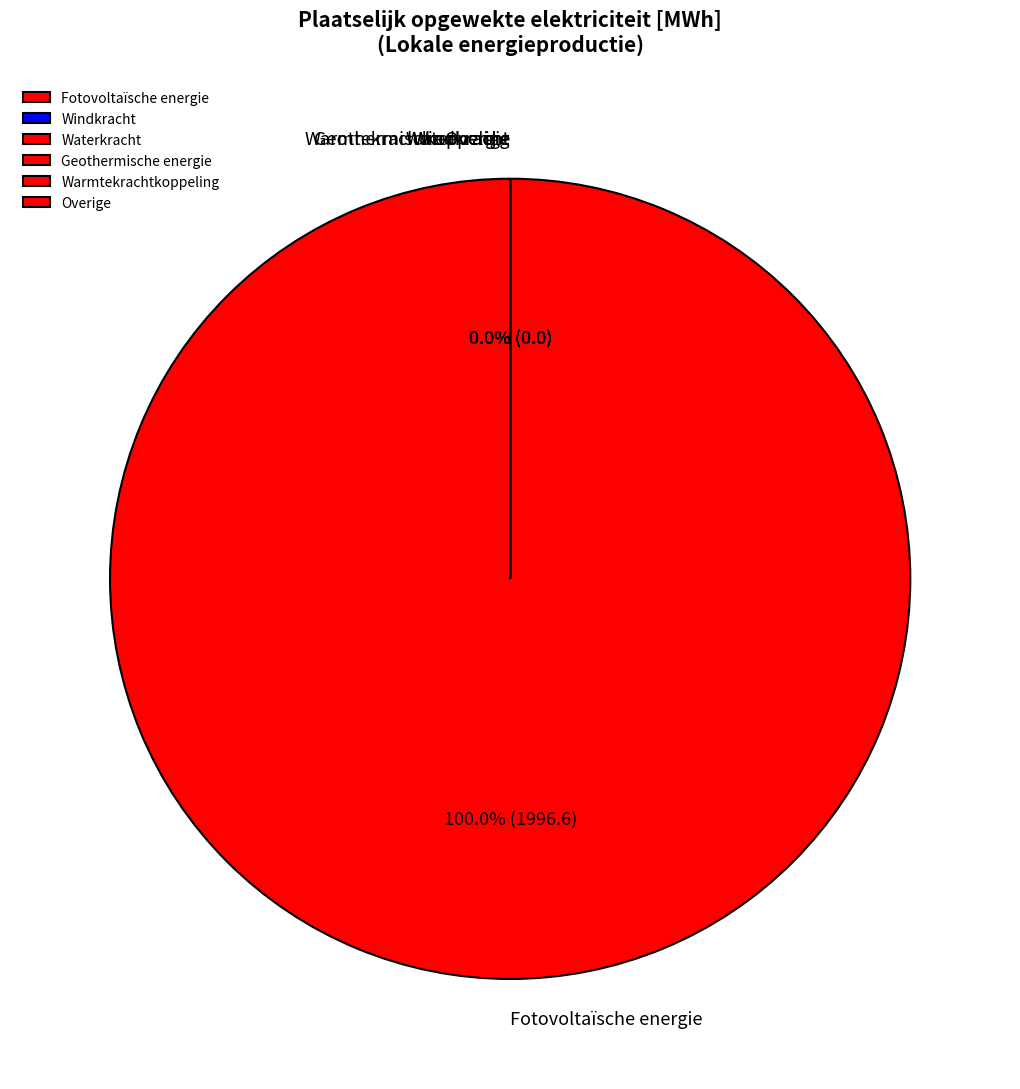

How many segments does this pie chart have?

6